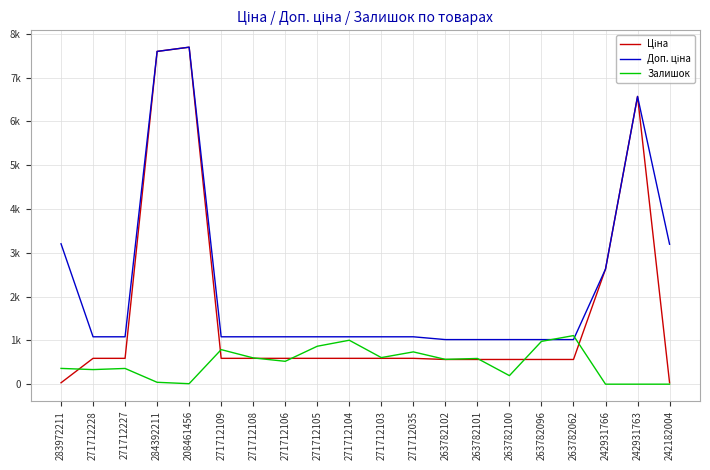

Reading left to right, what are all the values shown in this chart?

Ціна: 32.0	589.9	589.9	7596.5	7693.1	589.9	589.9	589.9	589.9	589.9	589.9	589.9	564.0	564.0	564.0	564.0	564.0	2627.5	6568.8	31.9
Доп. ціна: 3205.0	1081.7	1081.7	7596.5	7693.1	1081.7	1081.7	1081.7	1081.7	1081.7	1081.7	1081.7	1017.8	1017.8	1017.8	1017.8	1017.8	2628.0	6568.8	3195.0
Залишок: 360.0	333.0	359.0	43.0	11.0	789.0	600.0	522.0	866.0	1003.0	607.0	737.0	566.0	587.0	195.0	977.0	1109.0	0.0	0.0	0.0